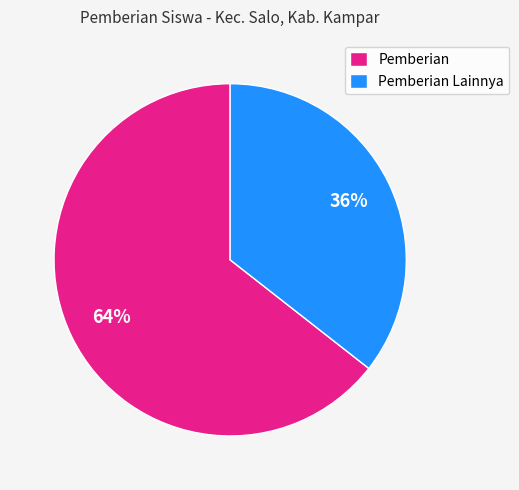

Between Pemberian Lainnya and Pemberian, which is larger?

Pemberian